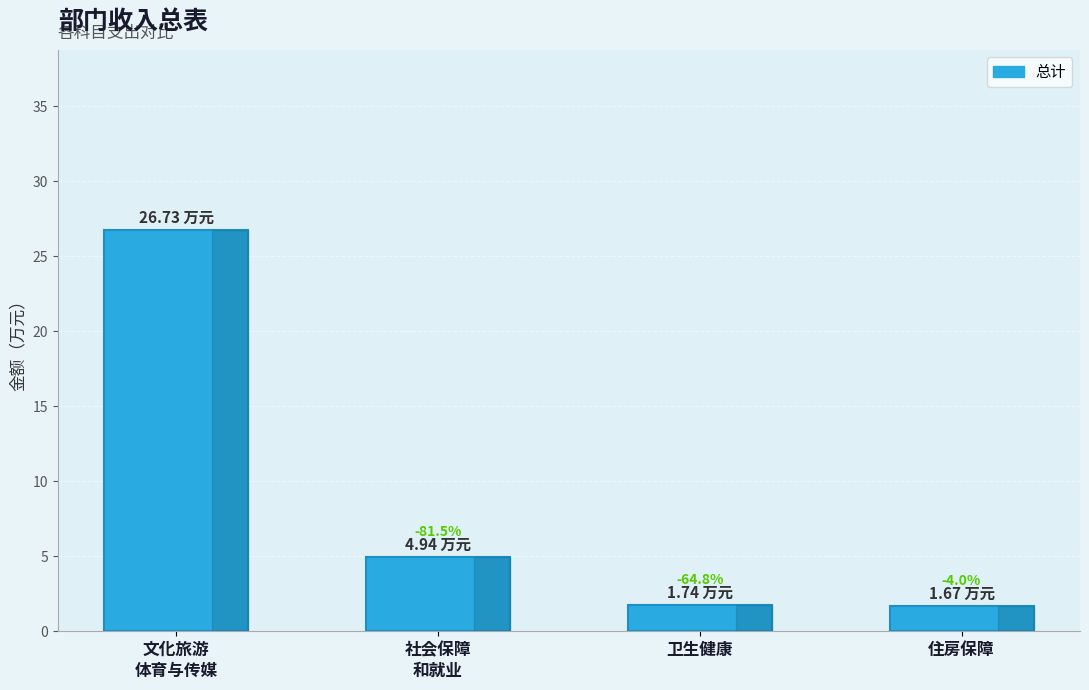

What is the label of the 4th bar from the right?

文化旅游
体育与传媒